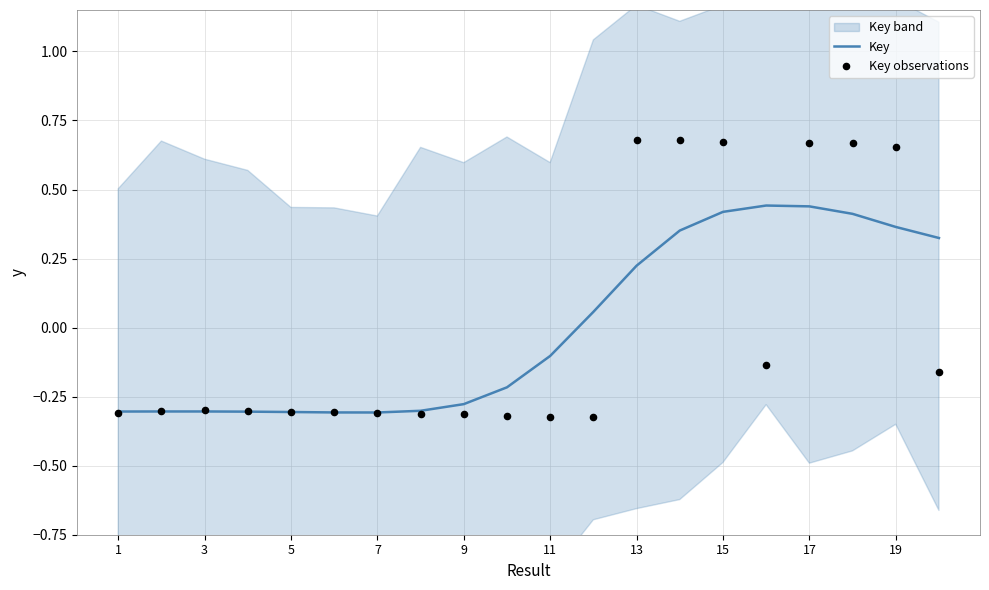

Which series has the largest total across all categories?

Key